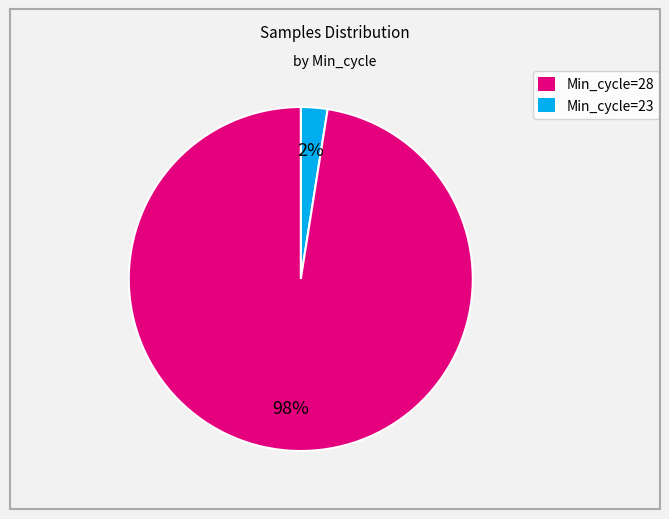

To the nearest percent, what is the average slice percentage?

50%